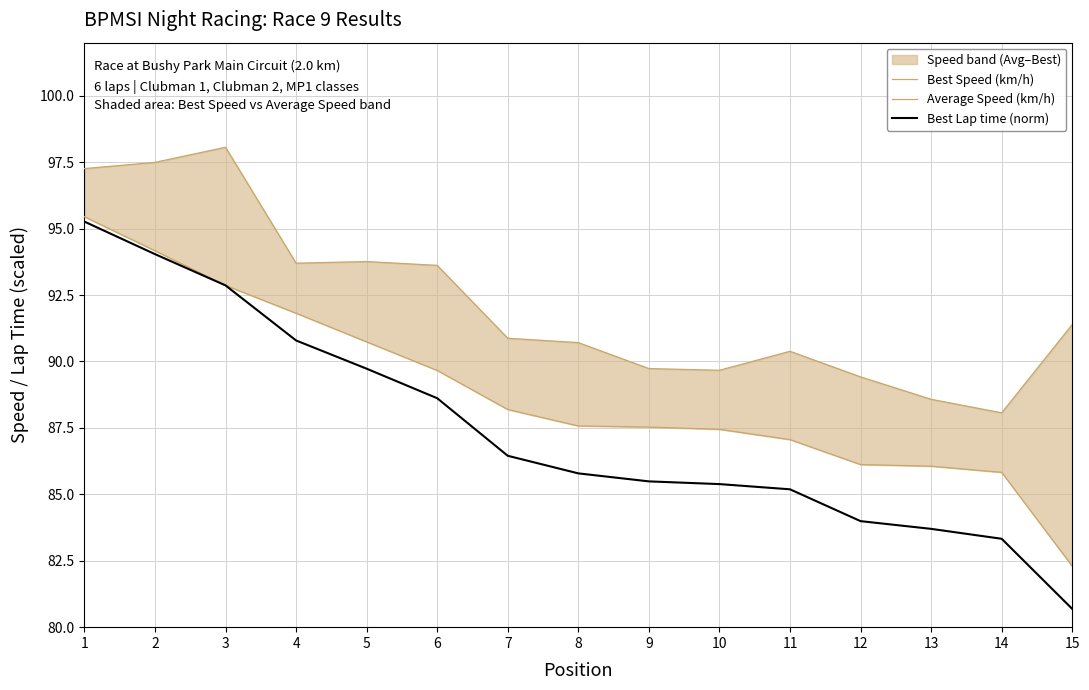

True or false: Best Lap time (norm) has a value of 92.9 at 3.

True